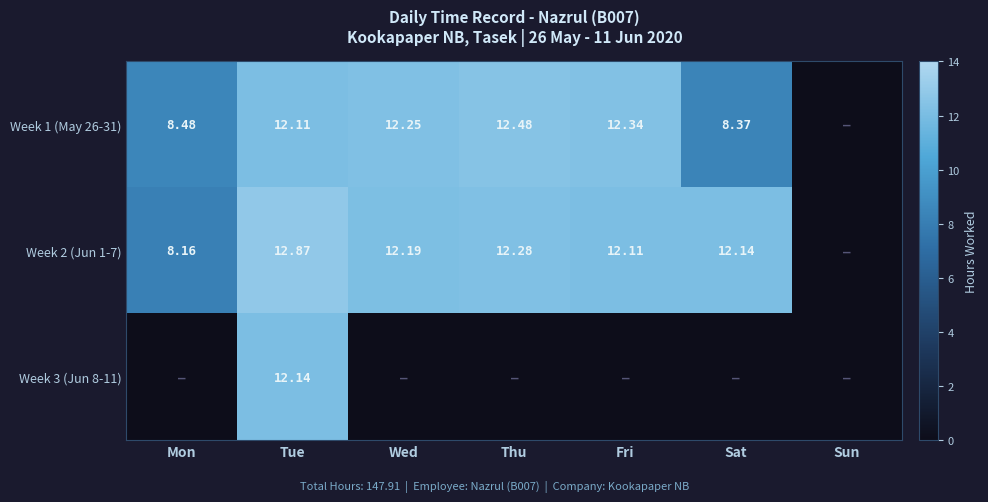

At which label does Week 2 (Jun 1-7) reach its minimum?

Sun